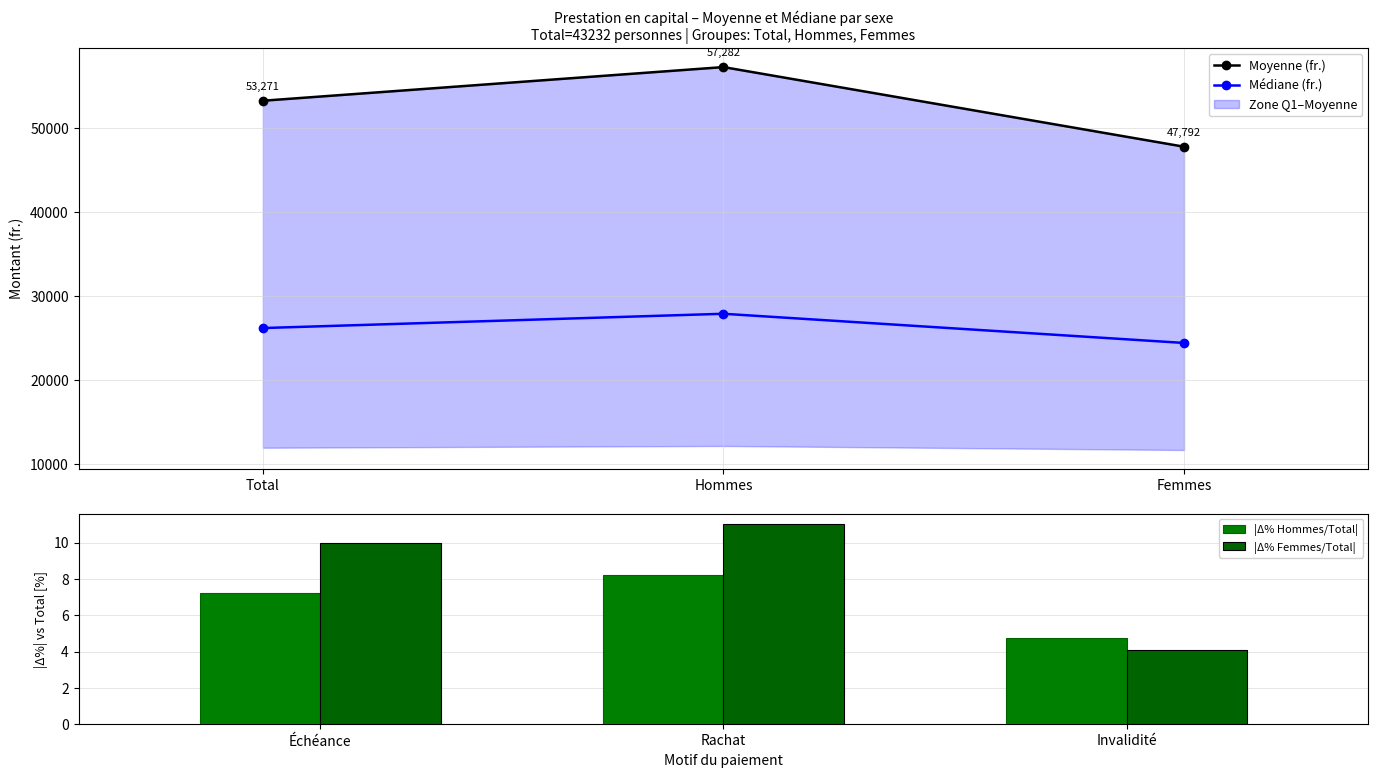

What is the minimum value for Médiane (fr.)?

24404.0